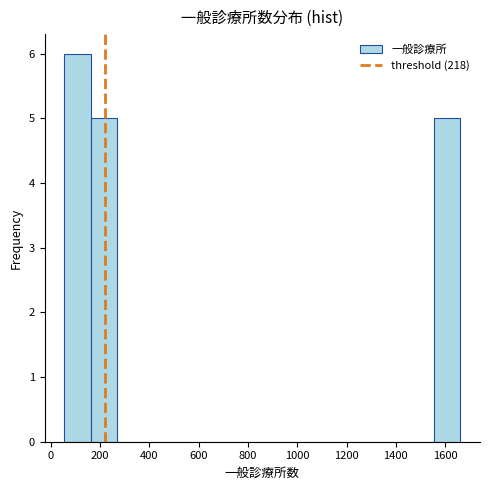

Reading left to right, transcribe this chart: for each bar, give the range it covers on the x-axis and its height. Neither the bar edges nor the heights are printed on the chart, so give them approximately, as read against the axes.

60 to 160: 6
160 to 260: 5
260 to 380: 0
380 to 480: 0
480 to 600: 0
600 to 700: 0
700 to 800: 0
800 to 920: 0
920 to 1020: 0
1020 to 1120: 0
1120 to 1240: 0
1240 to 1340: 0
1340 to 1440: 0
1440 to 1560: 0
1560 to 1660: 5